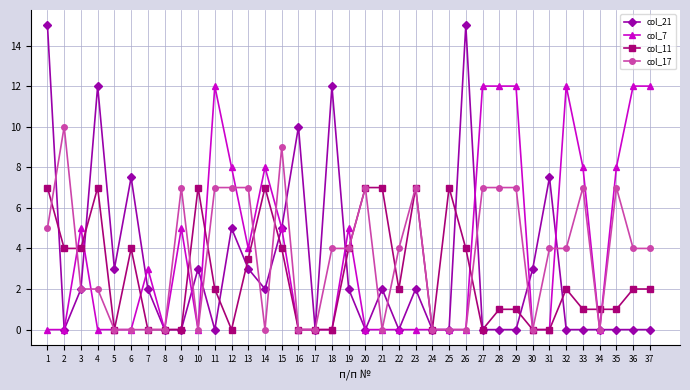

Reading left to right, extract all data points from this chart.

col_21: 1=15.0	2=0.0	3=2.0	4=12.0	5=3.0	6=7.5	7=2.0	8=0.0	9=0.0	10=3.0	11=0.0	12=5.0	13=3.0	14=2.0	15=5.0	16=10.0	17=0.0	18=12.0	19=2.0	20=0.0	21=2.0	22=0.0	23=2.0	24=0.0	25=0.0	26=15.0	27=0.0	28=0.0	29=0.0	30=3.0	31=7.5	32=0.0	33=0.0	34=0.0	35=0.0	36=0.0	37=0.0
col_7: 1=0.0	2=0.0	3=5.0	4=0.0	5=0.0	6=0.0	7=3.0	8=0.0	9=5.0	10=0.0	11=12.0	12=8.0	13=4.0	14=8.0	15=5.0	16=0.0	17=0.0	18=0.0	19=5.0	20=0.0	21=0.0	22=0.0	23=0.0	24=0.0	25=0.0	26=0.0	27=12.0	28=12.0	29=12.0	30=0.0	31=0.0	32=12.0	33=8.0	34=0.0	35=8.0	36=12.0	37=12.0
col_11: 1=7.0	2=4.0	3=4.0	4=7.0	5=0.0	6=4.0	7=0.0	8=0.0	9=0.0	10=7.0	11=2.0	12=0.0	13=3.5	14=7.0	15=4.0	16=0.0	17=0.0	18=0.0	19=4.0	20=7.0	21=7.0	22=2.0	23=7.0	24=0.0	25=7.0	26=4.0	27=0.0	28=1.0	29=1.0	30=0.0	31=0.0	32=2.0	33=1.0	34=1.0	35=1.0	36=2.0	37=2.0
col_17: 1=5.0	2=10.0	3=2.0	4=2.0	5=0.0	6=0.0	7=0.0	8=0.0	9=7.0	10=0.0	11=7.0	12=7.0	13=7.0	14=0.0	15=9.0	16=0.0	17=0.0	18=4.0	19=4.0	20=7.0	21=0.0	22=4.0	23=7.0	24=0.0	25=0.0	26=0.0	27=7.0	28=7.0	29=7.0	30=0.0	31=4.0	32=4.0	33=7.0	34=0.0	35=7.0	36=4.0	37=4.0